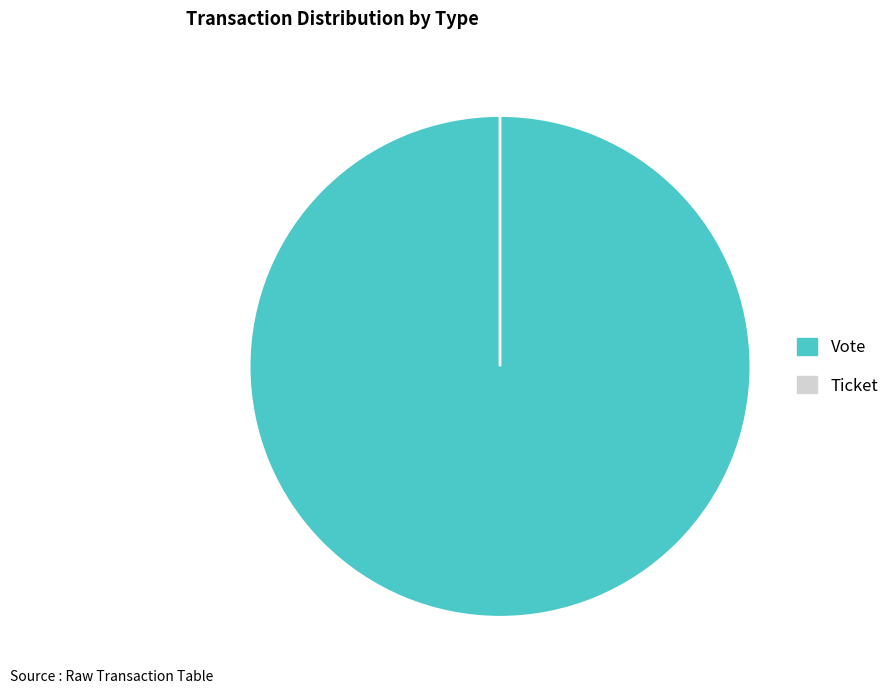

To the nearest percent, what portion does Vote represent?

100%